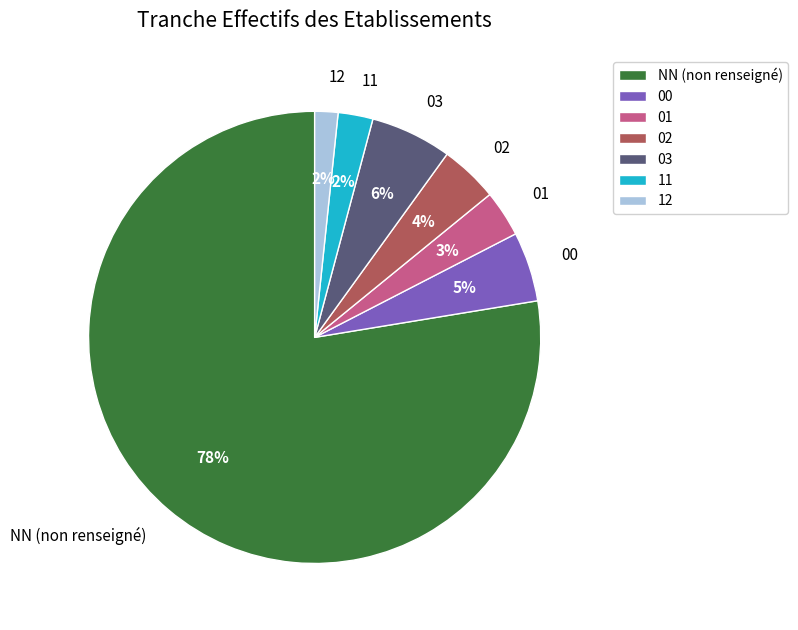

True or false: 02 accounts for 12% of the total.

False